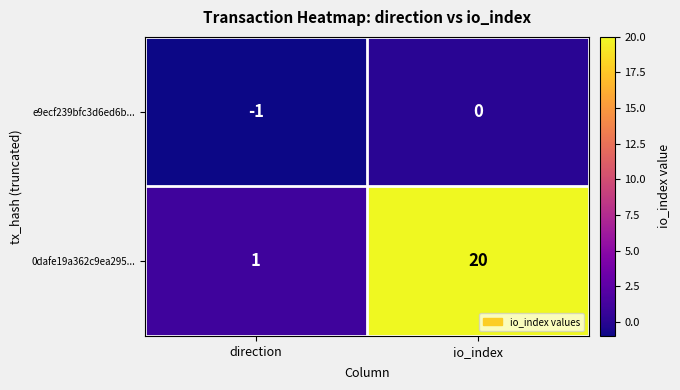

What value does the 0dafe19a362c9ea295... series have at io_index, to the nearest 10?

20